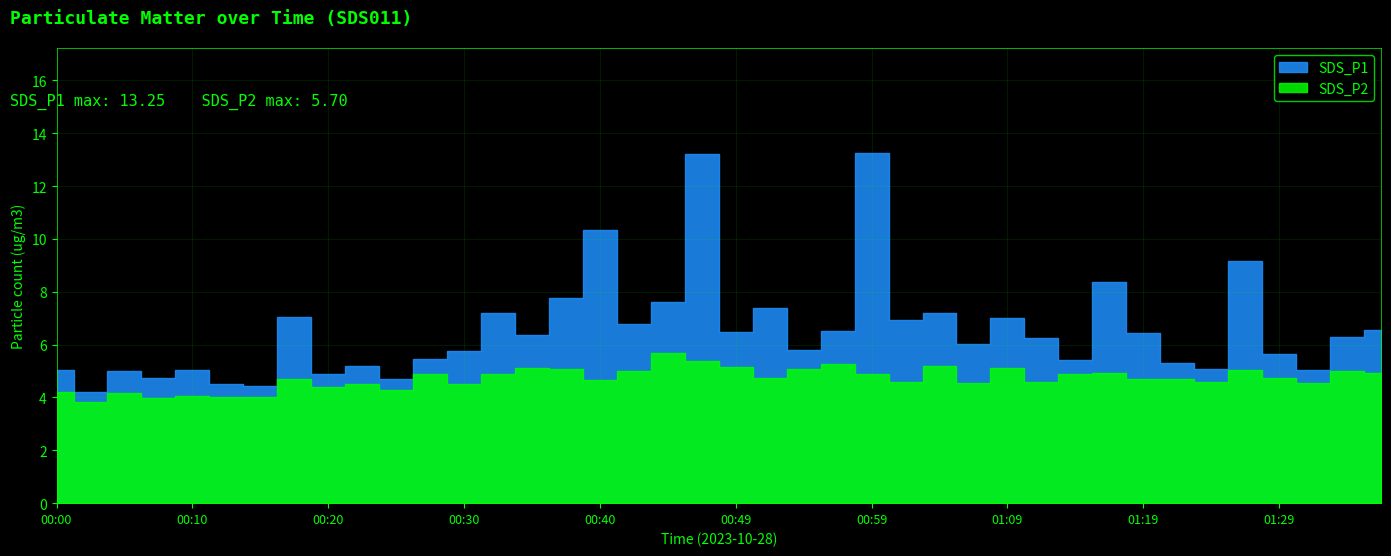

What is the average value of the SDS_P1 series?

6.5